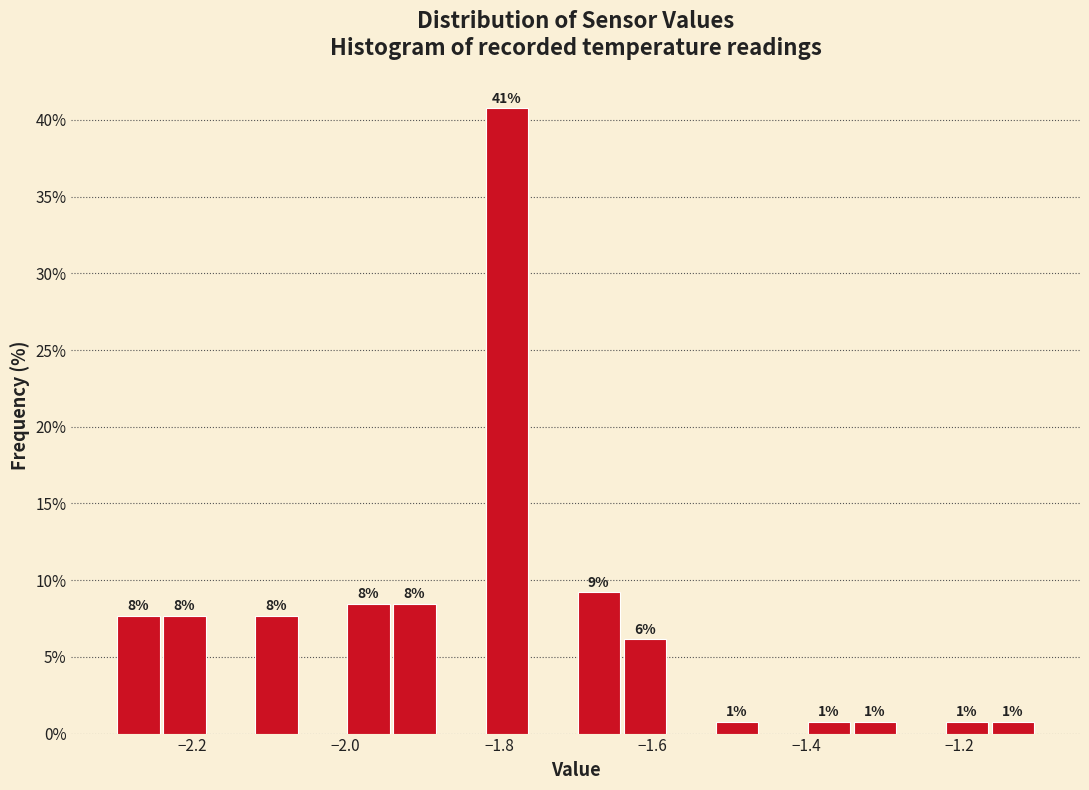

Read against the x-axis, roughly where is the centre of the tallest bar?

-1.78